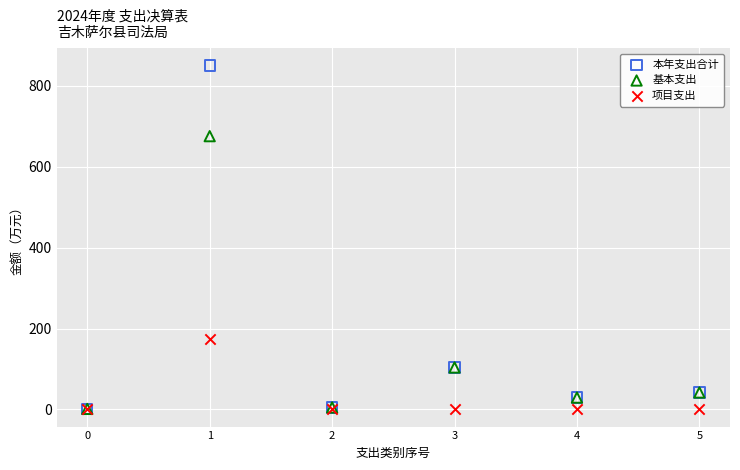

In the 基本支出 series, what Y value is closest to 338?

103.7